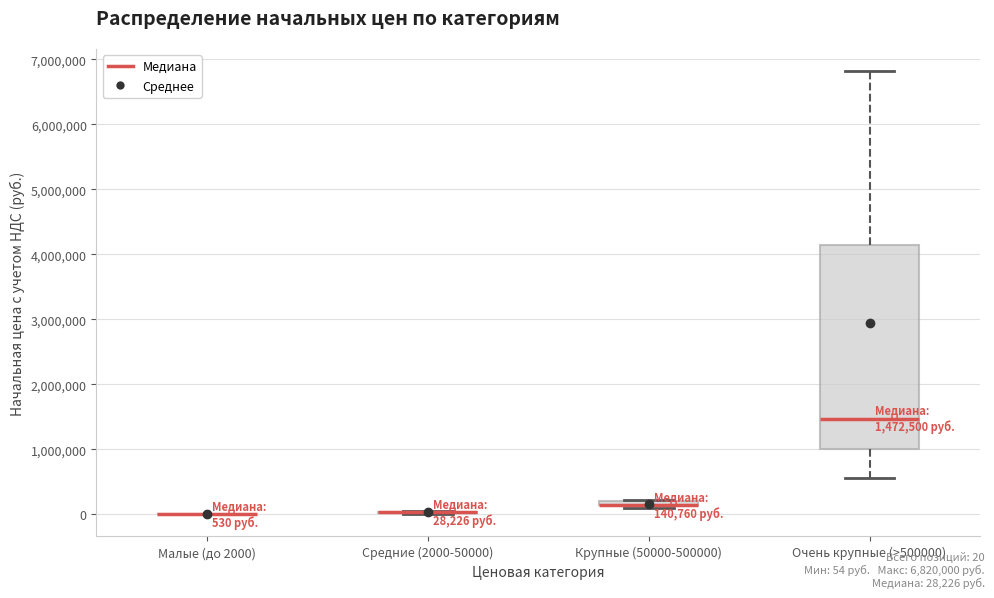

Comparing the boxes themselves (not the whiskers), which one is the tallest?

Очень крупные (>500000)